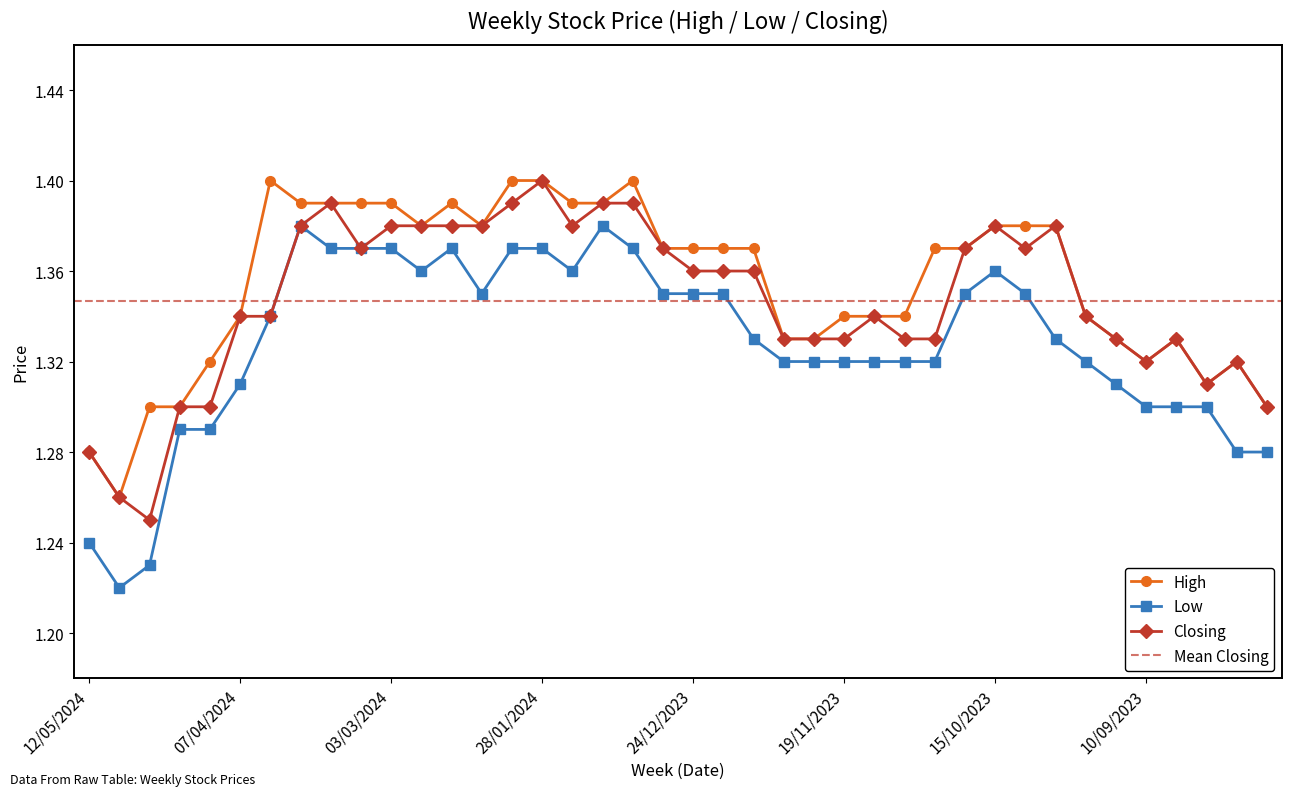

The High series shows 1.4 at 18/02/2024. True or false?

True